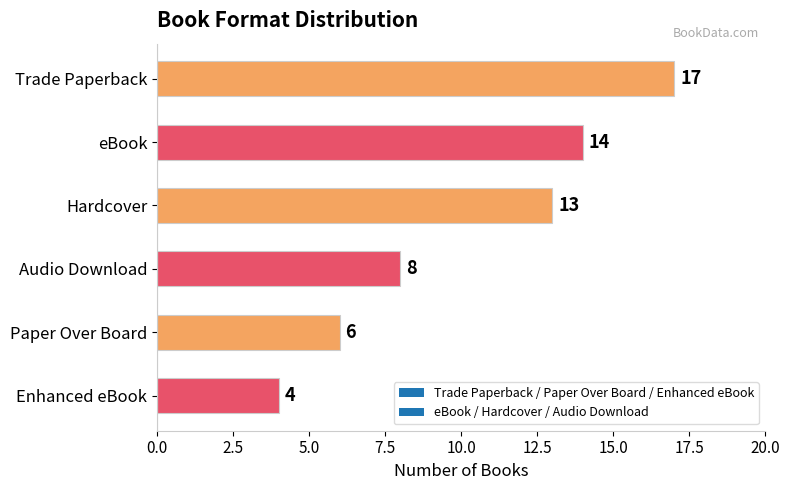

List the labels in order of value, largest first.

Trade Paperback, eBook, Hardcover, Audio Download, Paper Over Board, Enhanced eBook